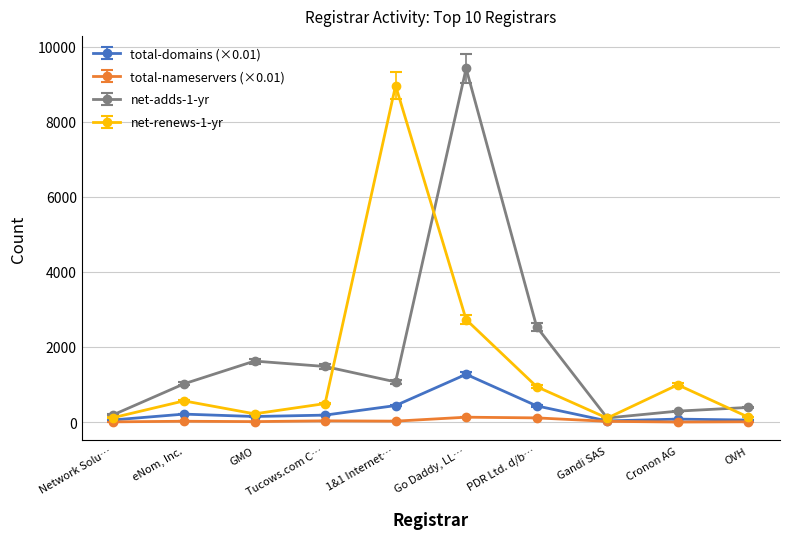

List the series in order of their peak value, highest first.

net-adds-1-yr, net-renews-1-yr, total-domains (×0.01), total-nameservers (×0.01)